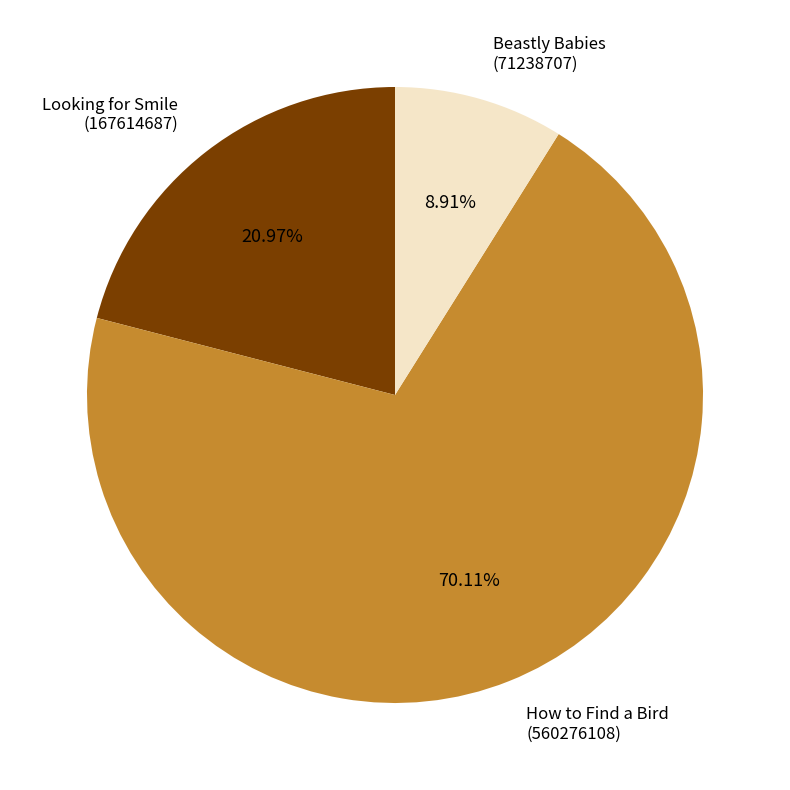

Does any single category account for the majority?

Yes